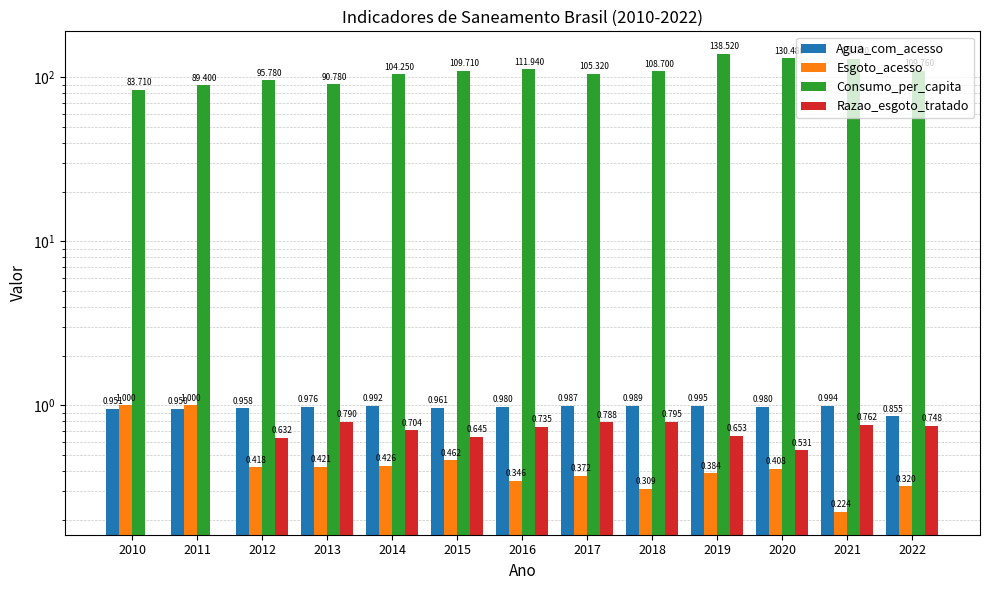

Does the chart contain any negative values?

No